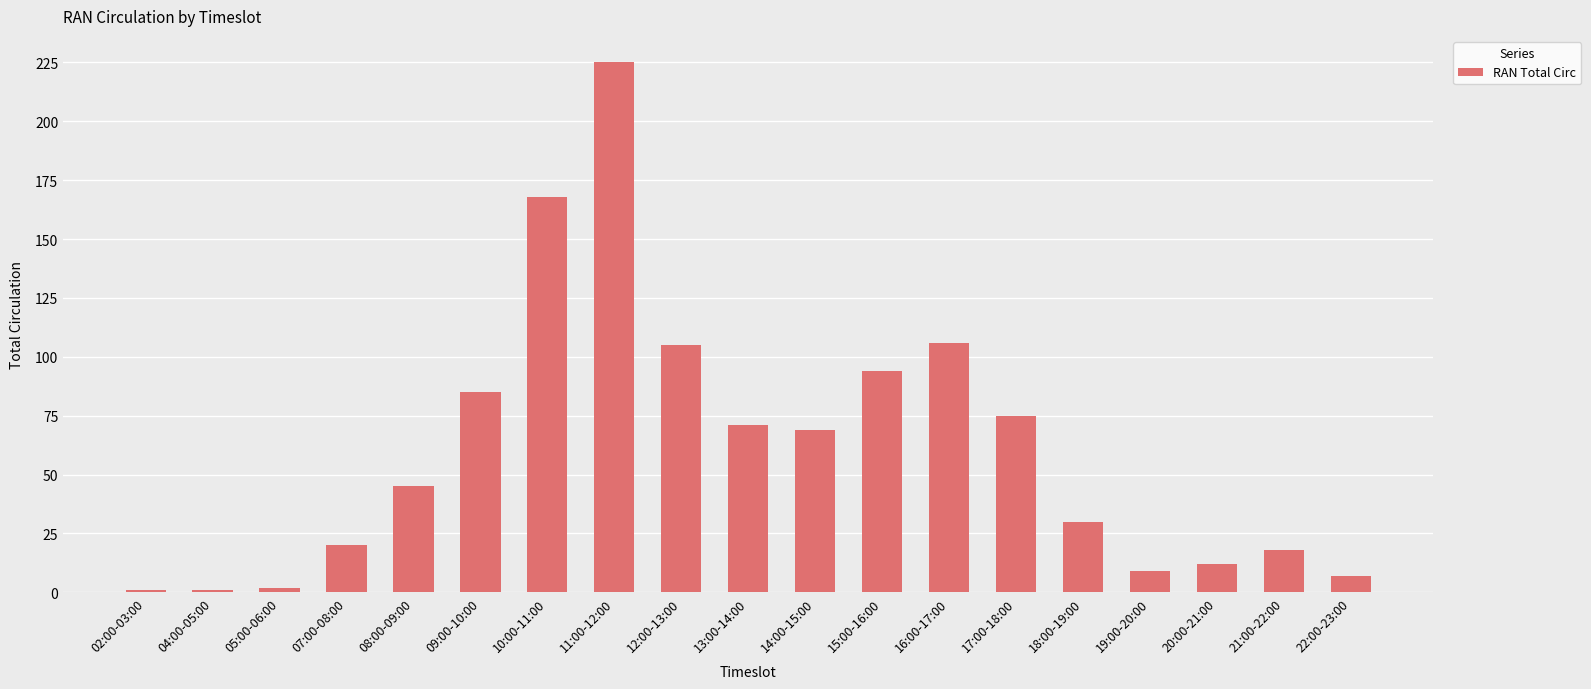

Is it true that the value at 10:00-11:00 is 241?

False